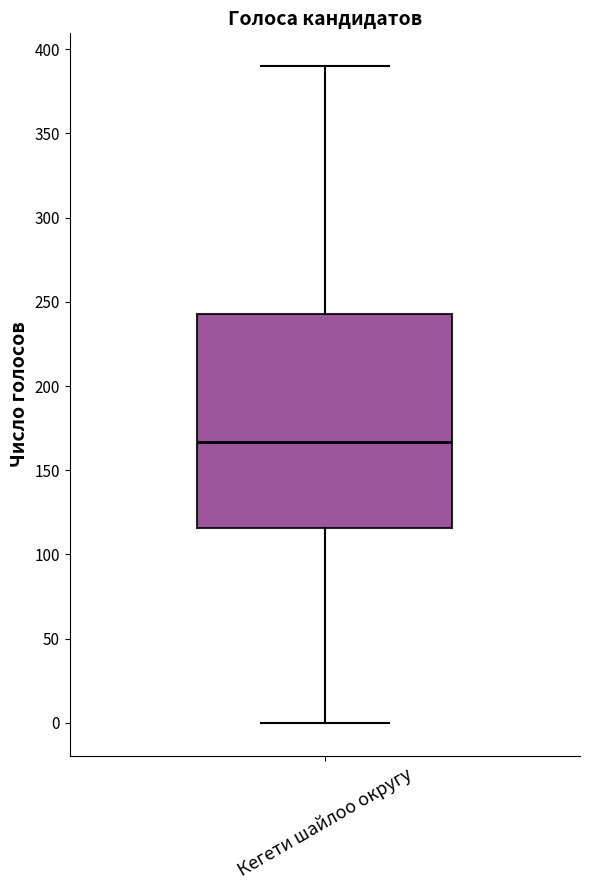

Where is the lower edge of the box for Кегети шайлоо округу on the y-axis? The values are not printed on the chart, so give them approximately, as read against the axis.

115